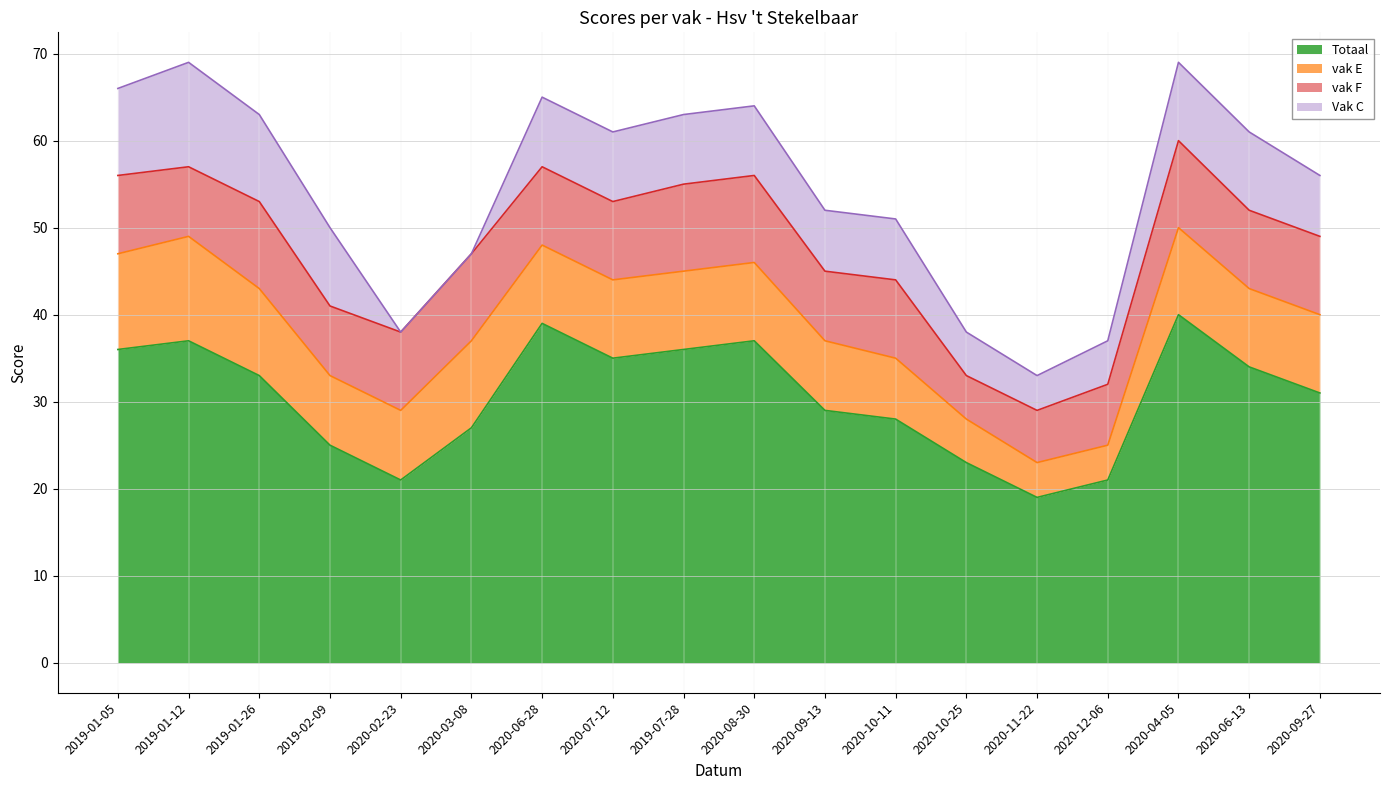

Count the number of categories in the chart.

18